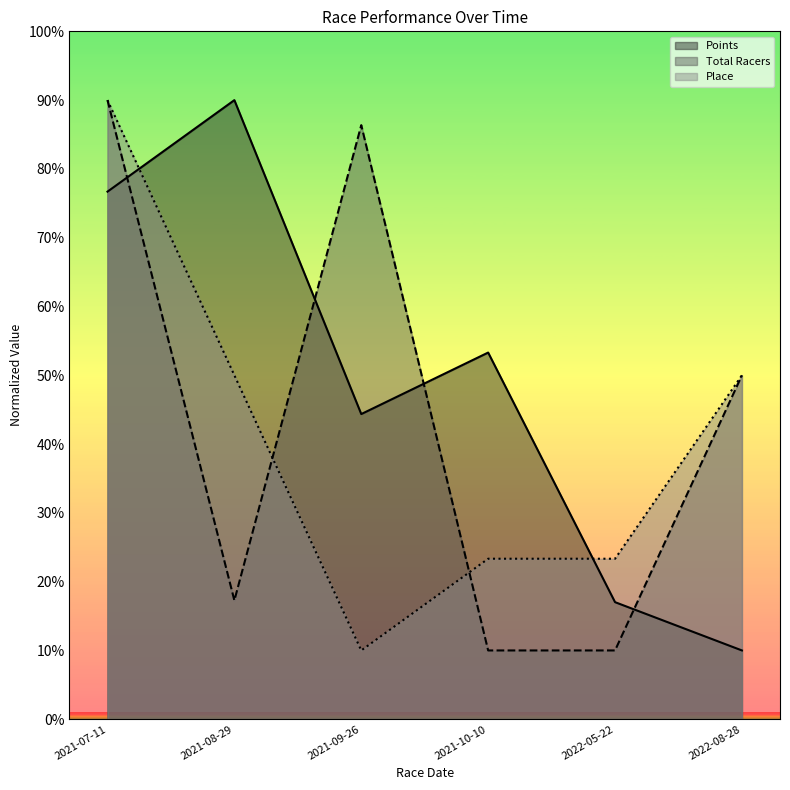

In Total Racers, how many points are lower than both neighbors (excluding endpoints)?

1